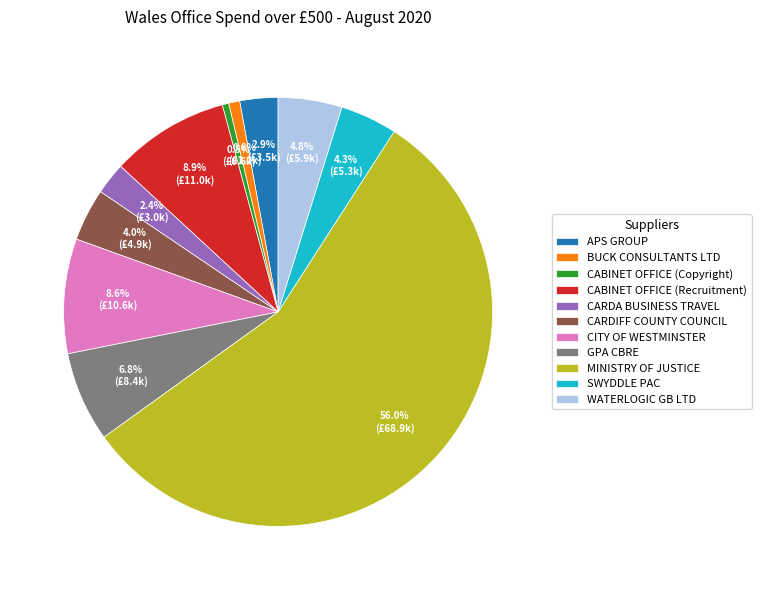

Is it true that CABINET OFFICE (Copyright) is 13% of the pie?

False